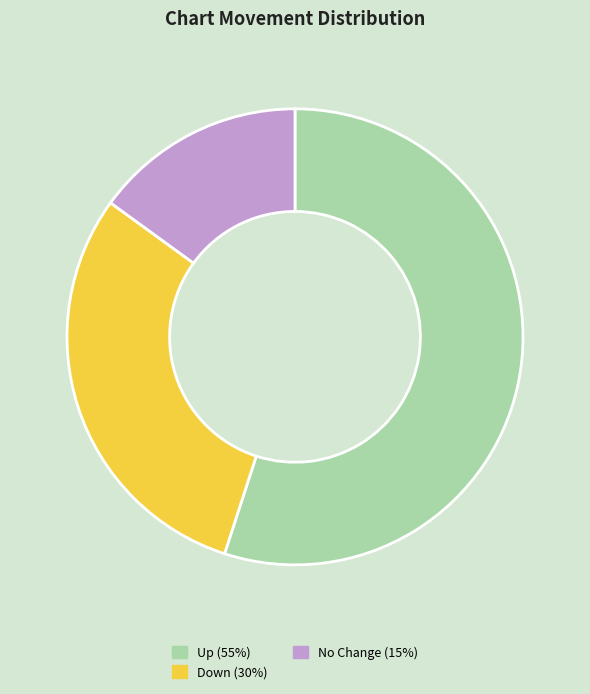

How many slices are in this pie chart?

3